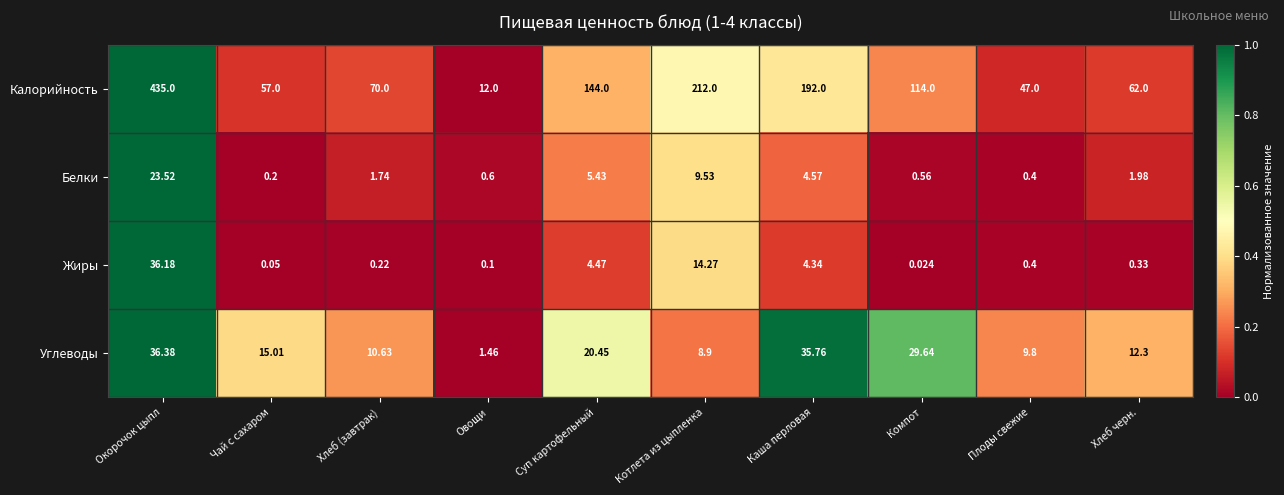

How many series are shown in this chart?

4